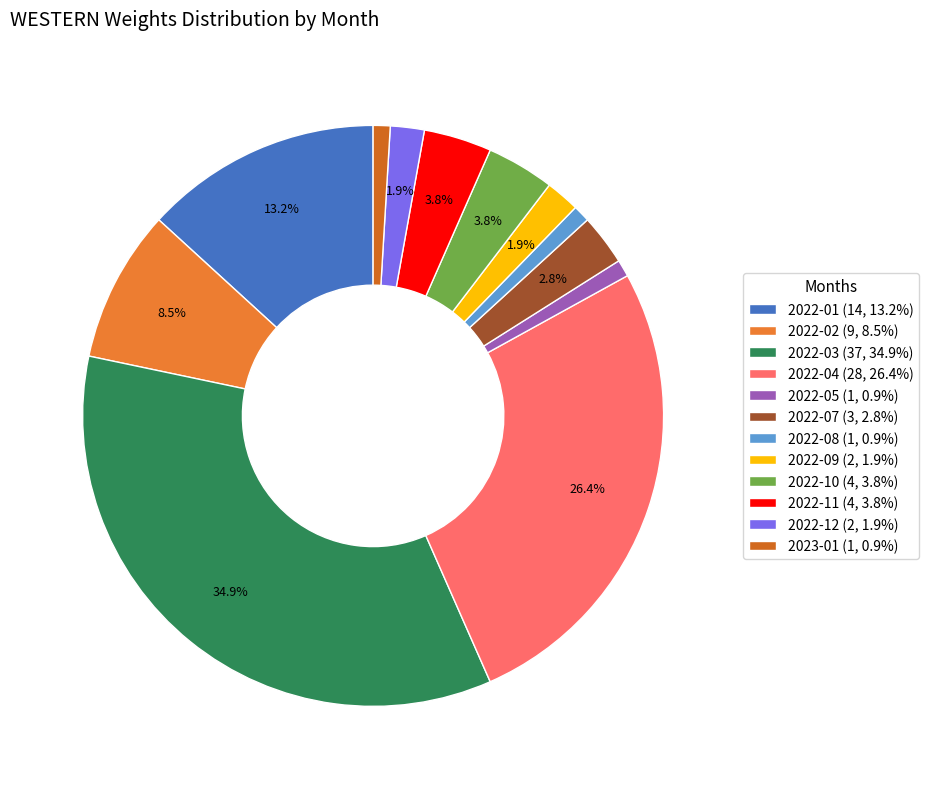

Count the number of slices in the pie.

12